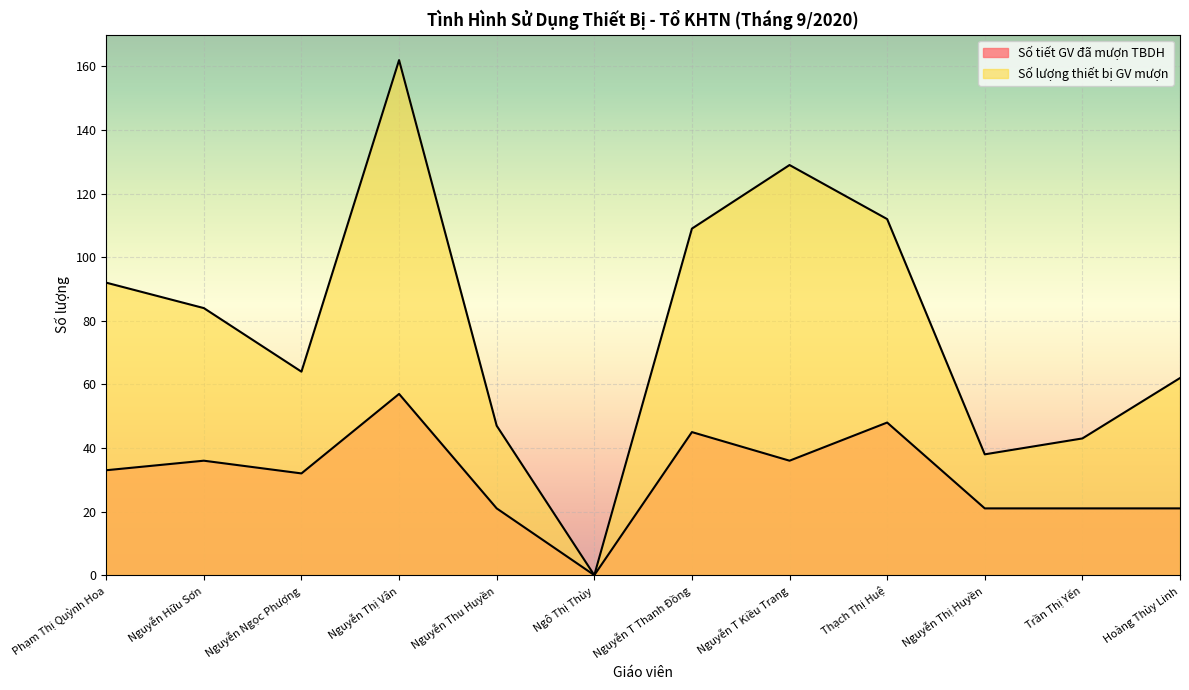

Is it true that Số lượng thiết bị GV mượn equals 159 at Thạch Thị Huệ?

False